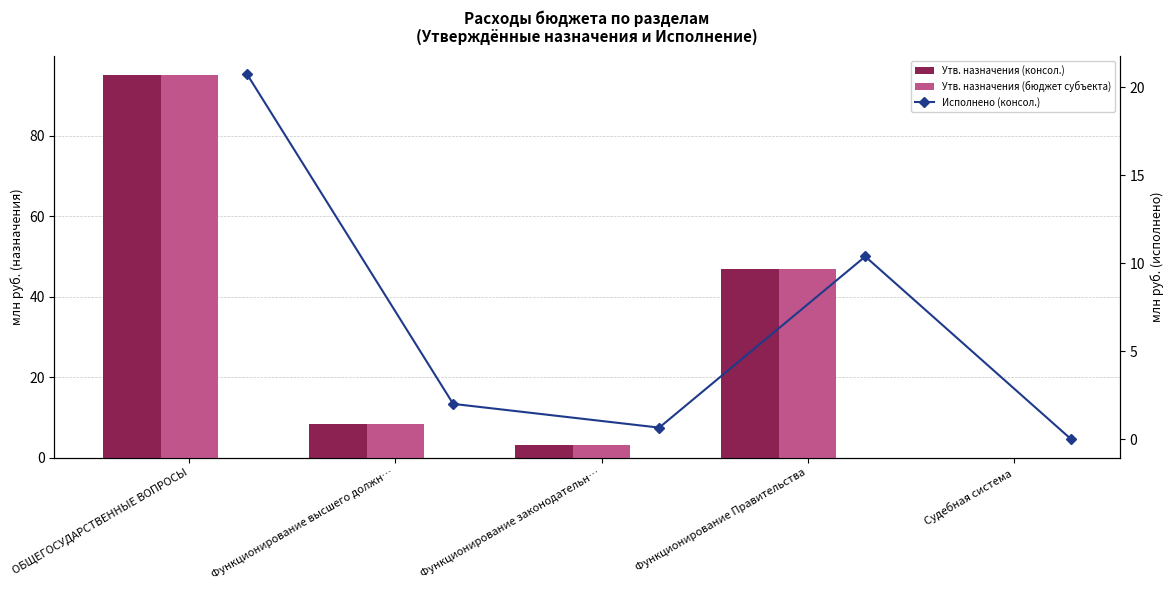

The value of Утвержденные бюджетные назначения (консол.) at Функционирование законодательн… is 0.9. True or false?

False